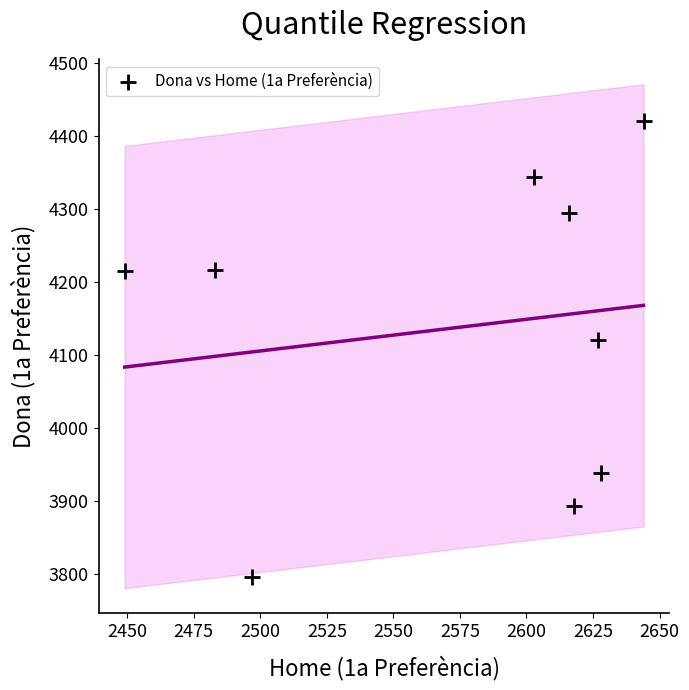

What Y value in the scatter plot is closest to 4108?

4121